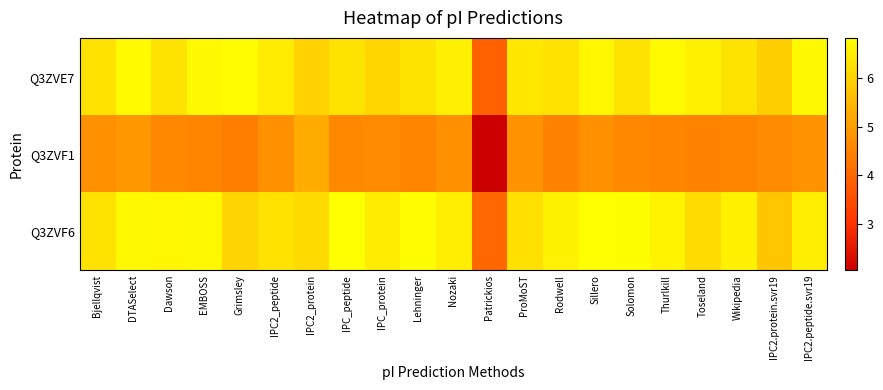

Which category has the lowest value across all series?

Patrickios